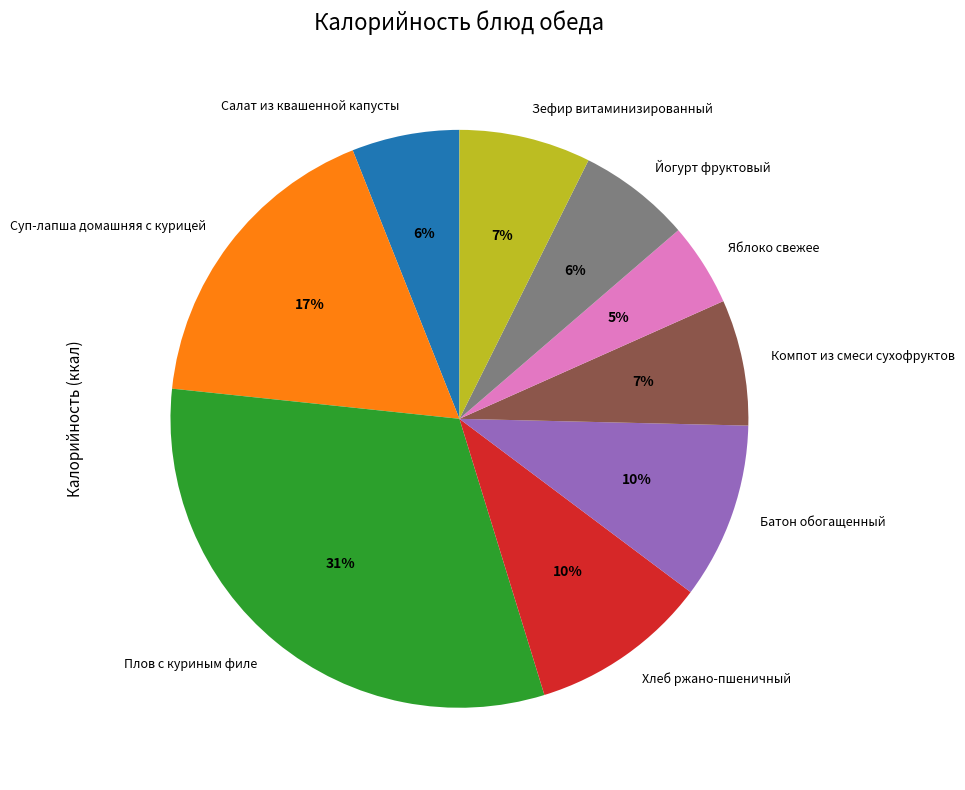

The Салат из квашенной капусты slice represents 1% of the pie. True or false?

False